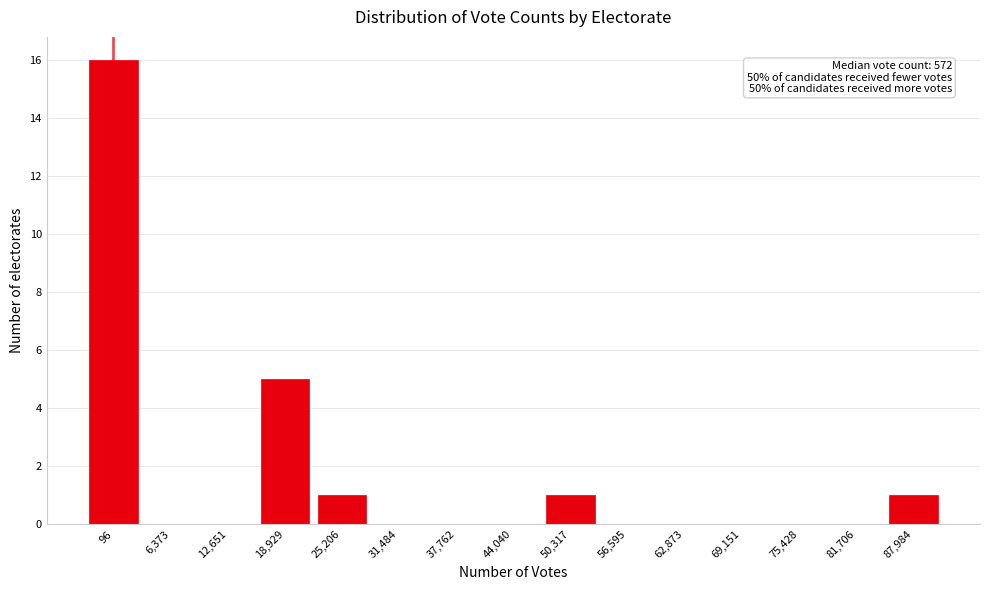

Reading right to left, list all the values displayed in this chart.

87,984=1	81,706=0	75,428=0	69,151=0	62,873=0	56,595=0	50,317=1	44,040=0	37,762=0	31,484=0	25,206=1	18,929=5	12,651=0	6,373=0	96=16